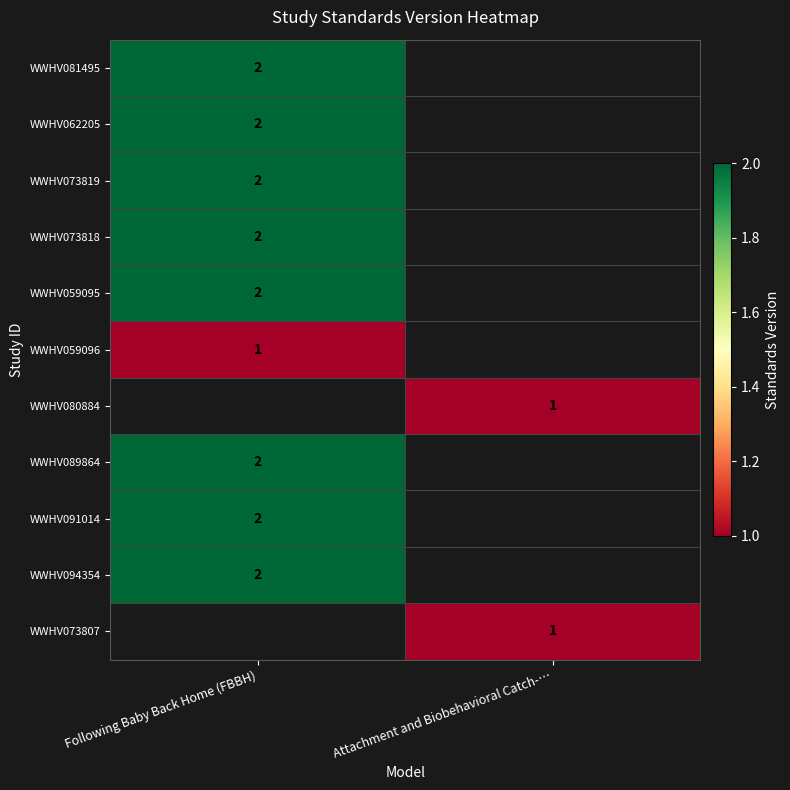

How many series are shown in this chart?

11